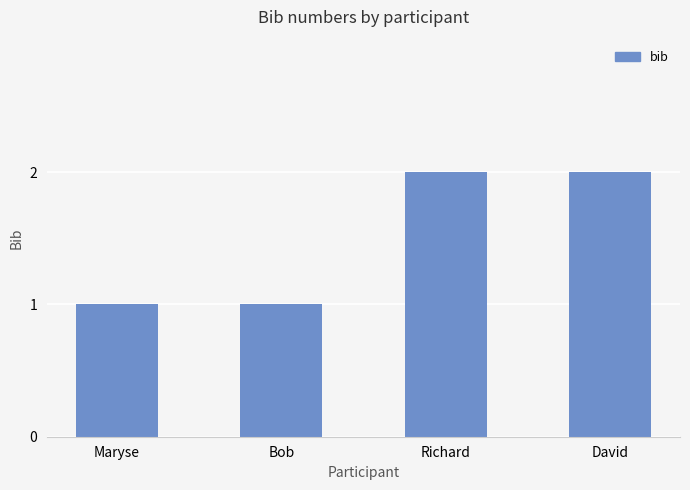

What position from the right is Bob?

3